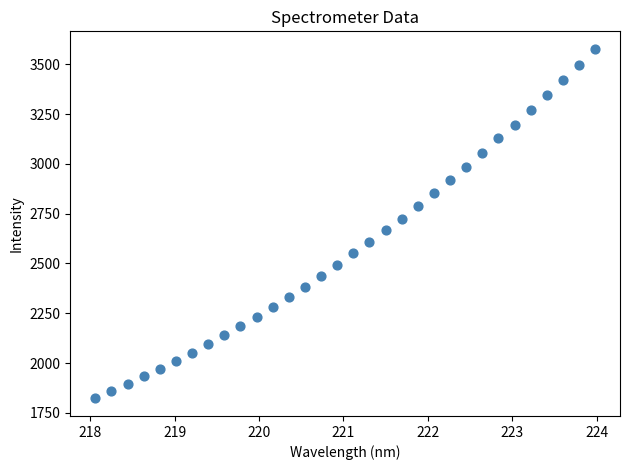

What is the range of Y values (max minus min)?

1755.7